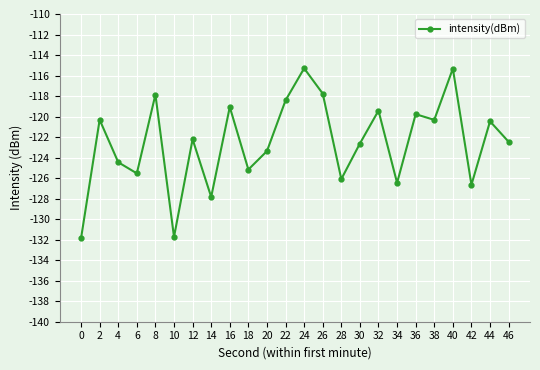

At which category does the data reach its first local peak?

2